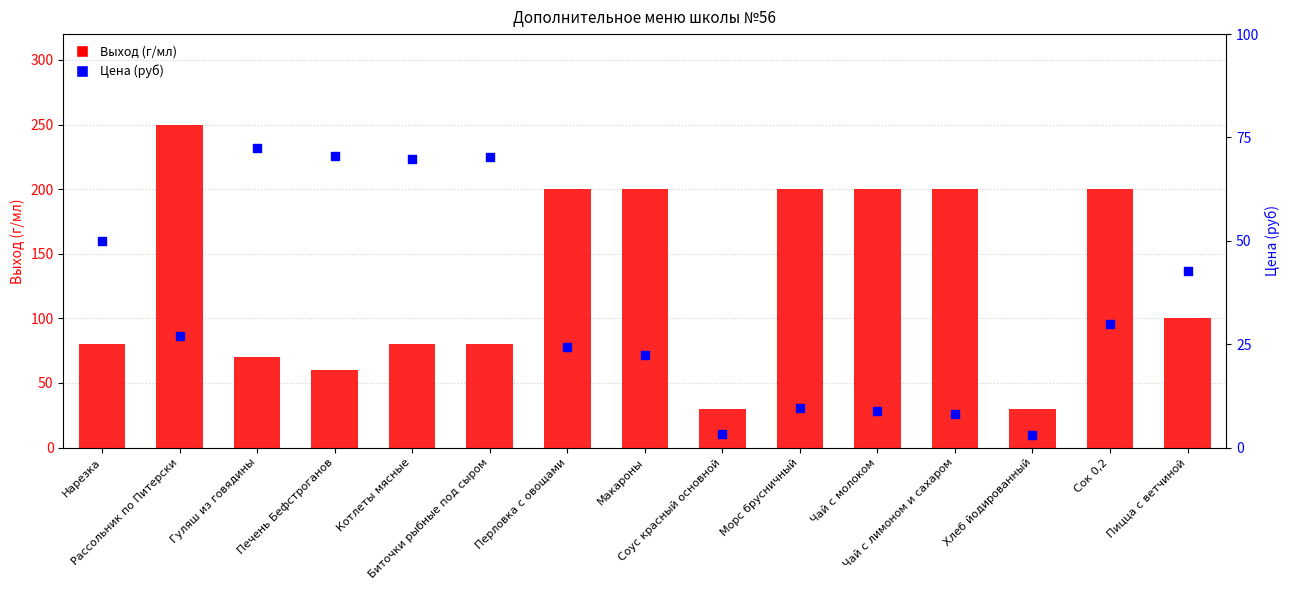

What are all the series names shown in the legend?

Выход (г/мл), Цена (руб)